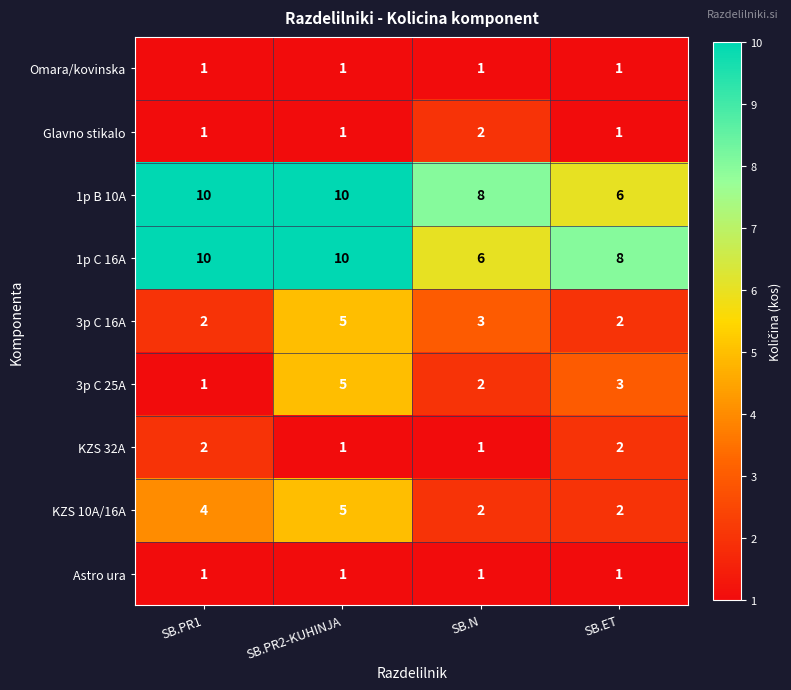

What is the minimum value shown in the chart?

1